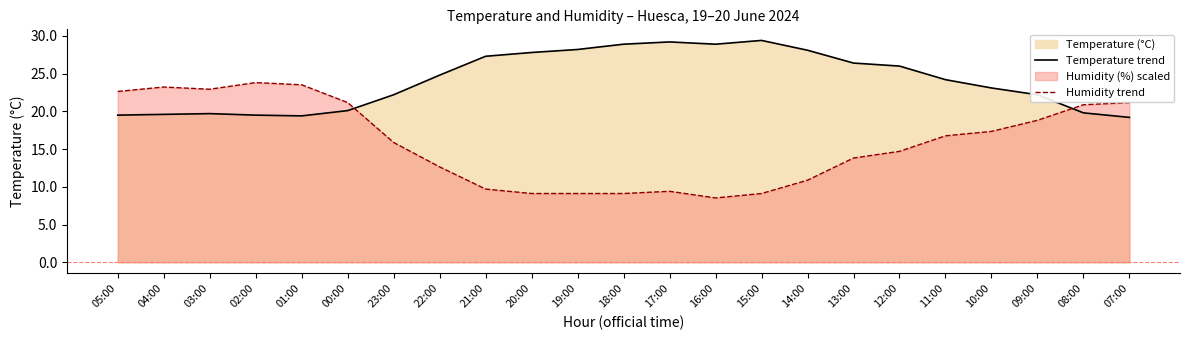

What position from the left is 18:00?

12